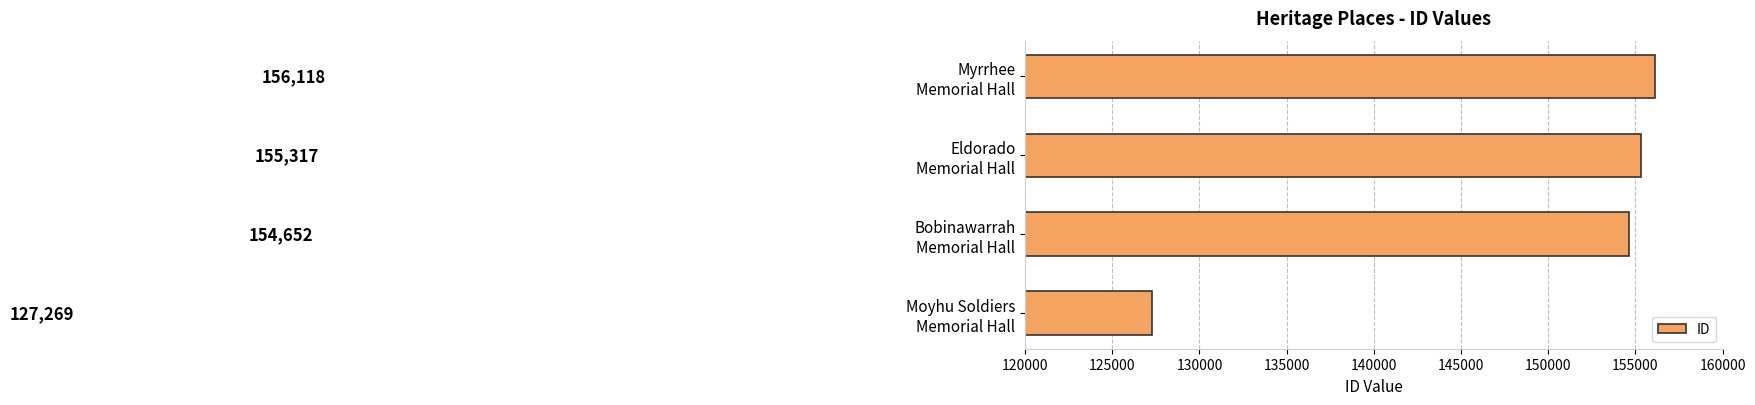

What is the average value?

148339